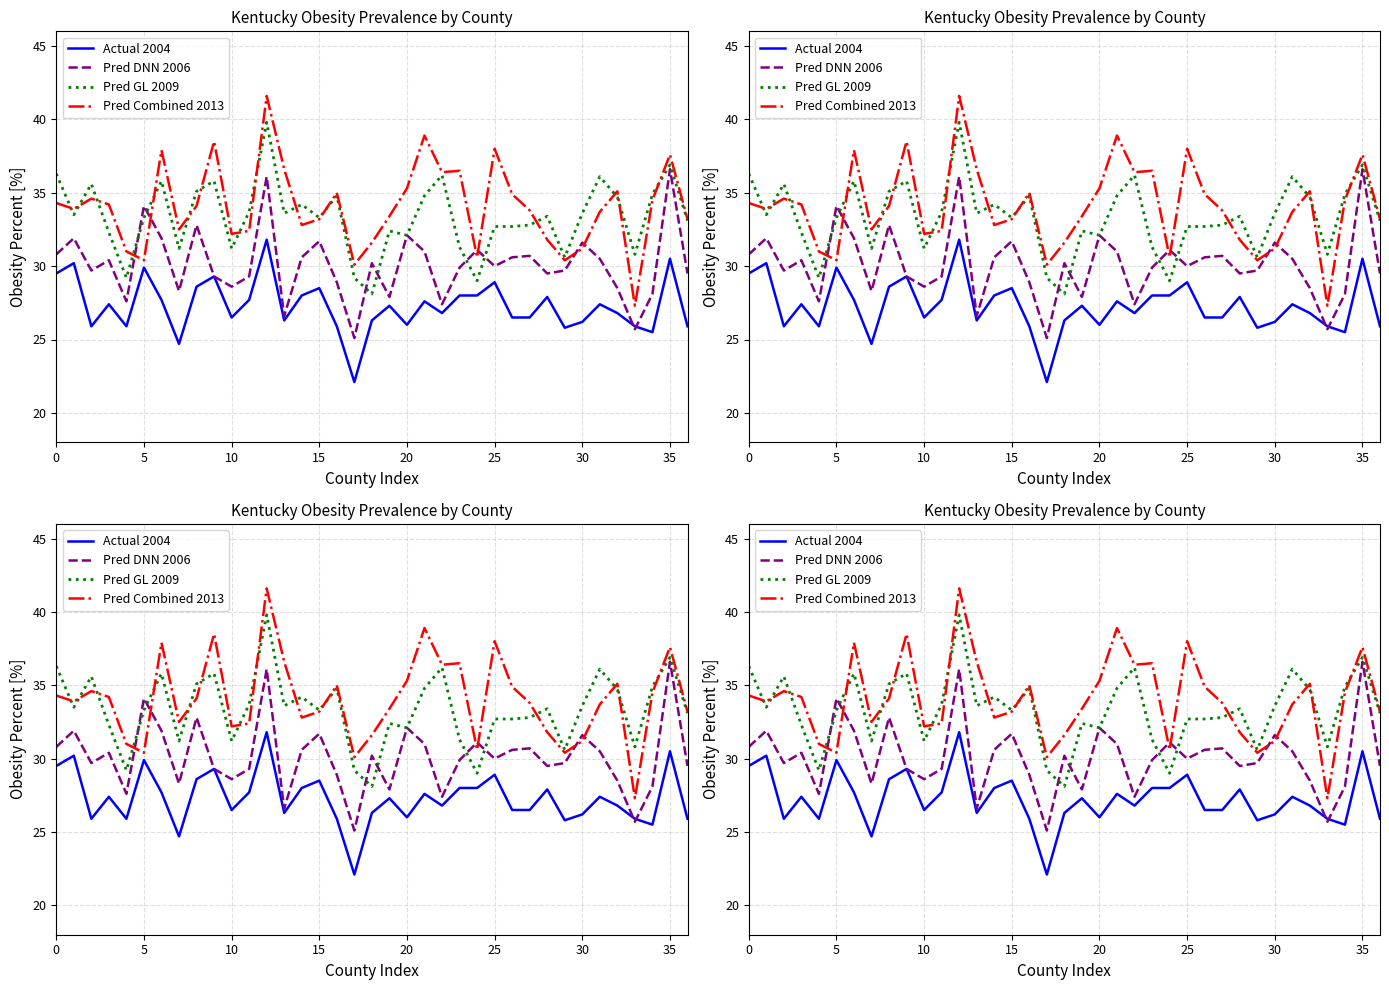

Rank the series at 10 from highest to lowest value.

Pred GL 2009, Pred Combined 2013, Pred DNN 2006, Actual 2004